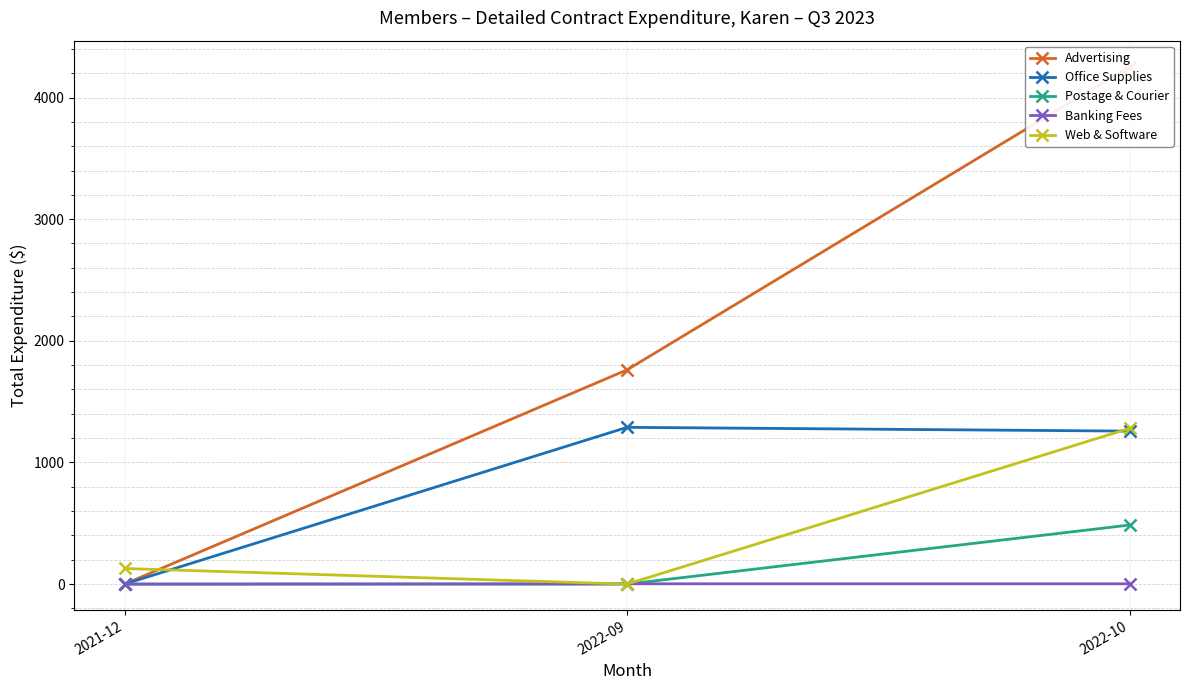

How many lines are shown in the chart?

5